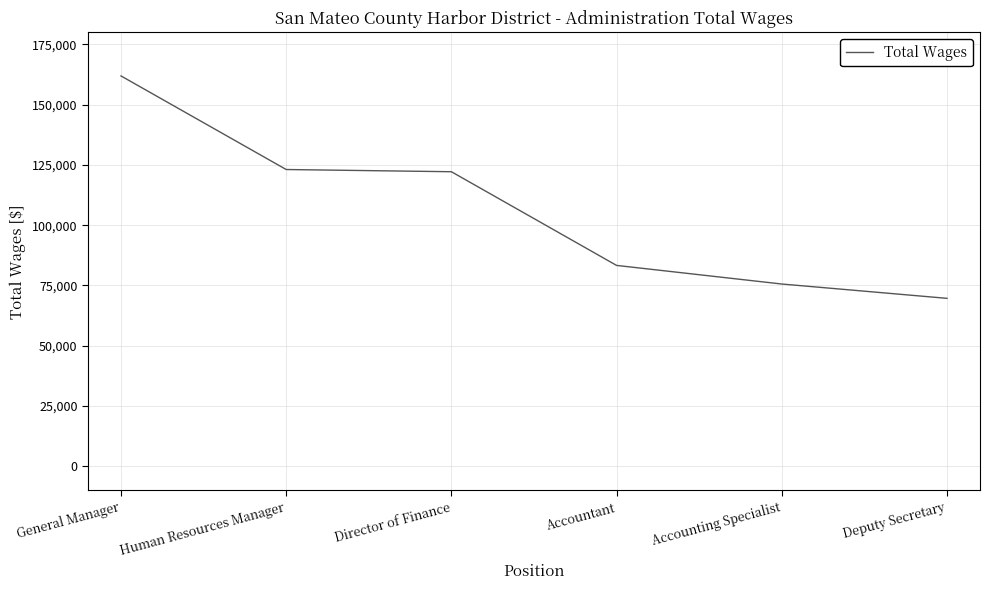

What is the difference between the values at Deputy Secretary and Director of Finance?

52515